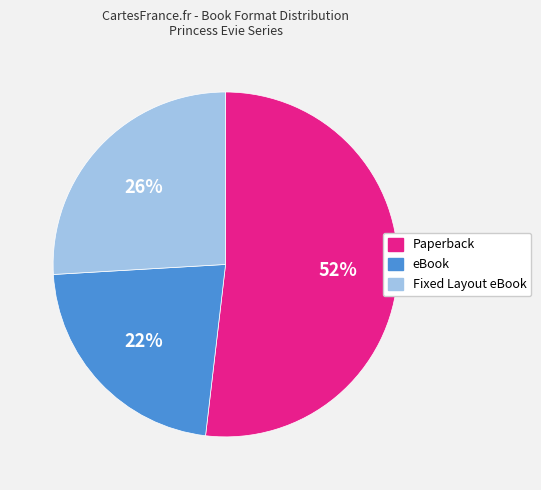

Is it true that Fixed Layout eBook is 37% of the pie?

False